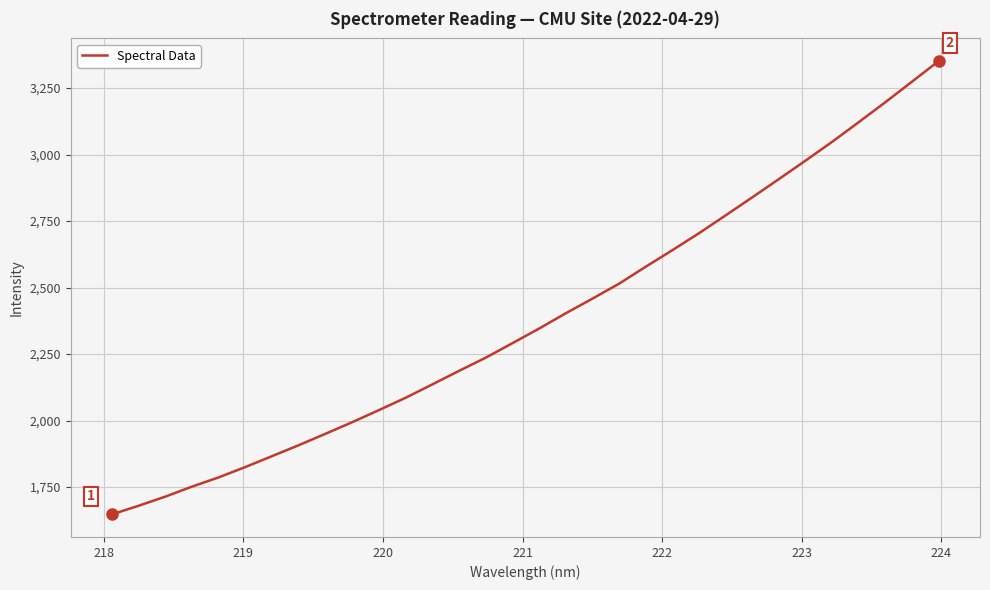

What is the smallest value displayed?

1647.5